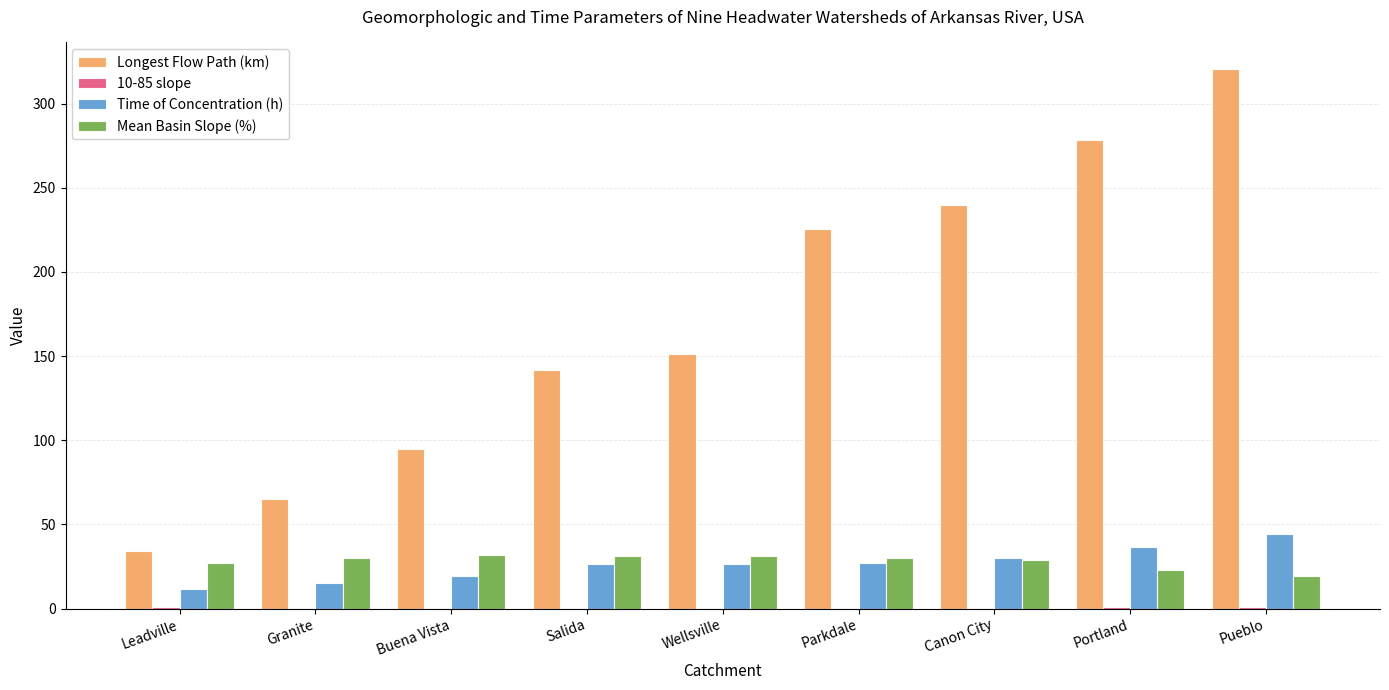

Which series changed the most between Salida and Pueblo?

Longest Flow Path (km)